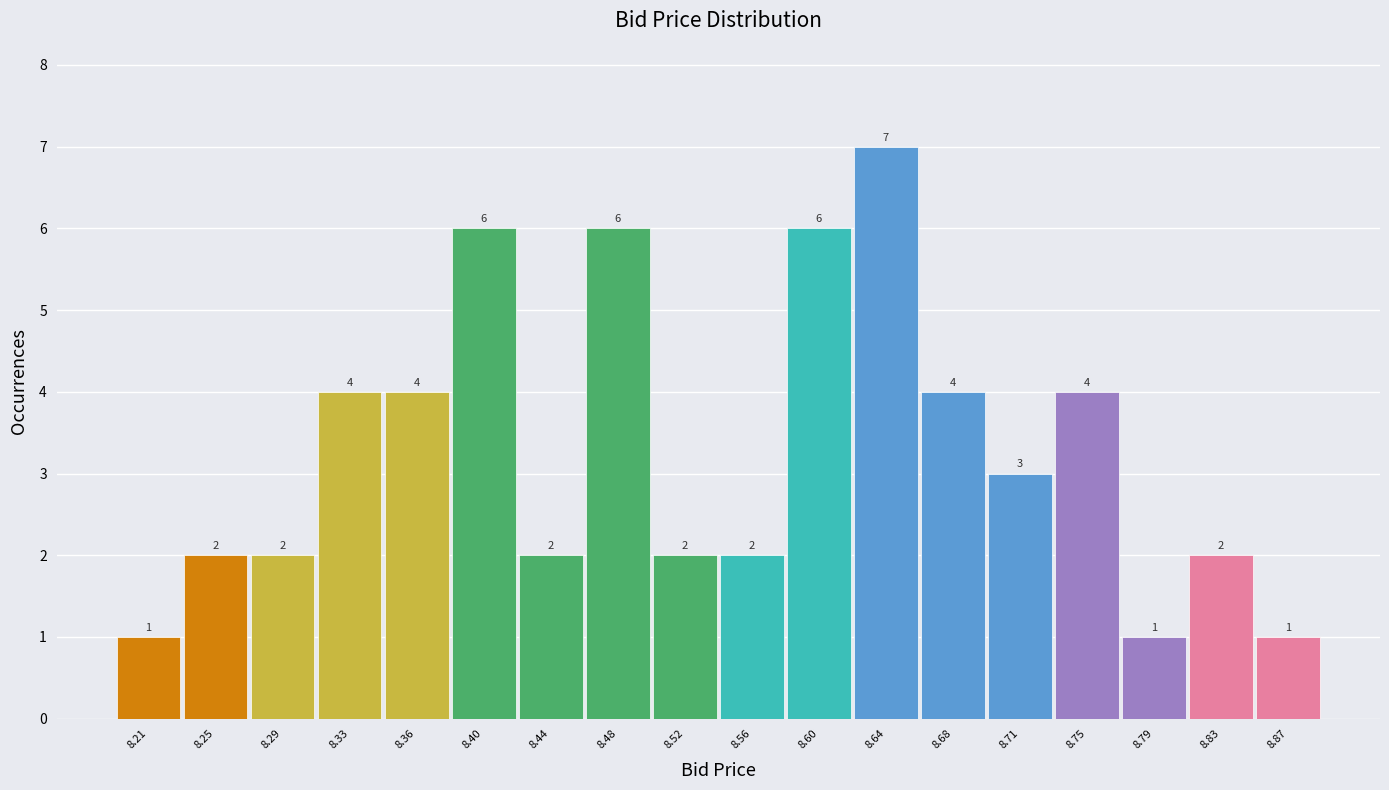

Reading left to right, list every bar in this chart as the range it spans on the x-axis followed by its height. The bar edges are not printed on the chart, so give them approximately, as read against the axis.

8.190 to 8.230: 1
8.230 to 8.270: 2
8.270 to 8.305: 2
8.305 to 8.345: 4
8.345 to 8.385: 4
8.385 to 8.425: 6
8.425 to 8.460: 2
8.460 to 8.500: 6
8.500 to 8.540: 2
8.540 to 8.580: 2
8.580 to 8.620: 6
8.620 to 8.655: 7
8.655 to 8.695: 4
8.695 to 8.735: 3
8.735 to 8.775: 4
8.775 to 8.810: 1
8.810 to 8.850: 2
8.850 to 8.890: 1